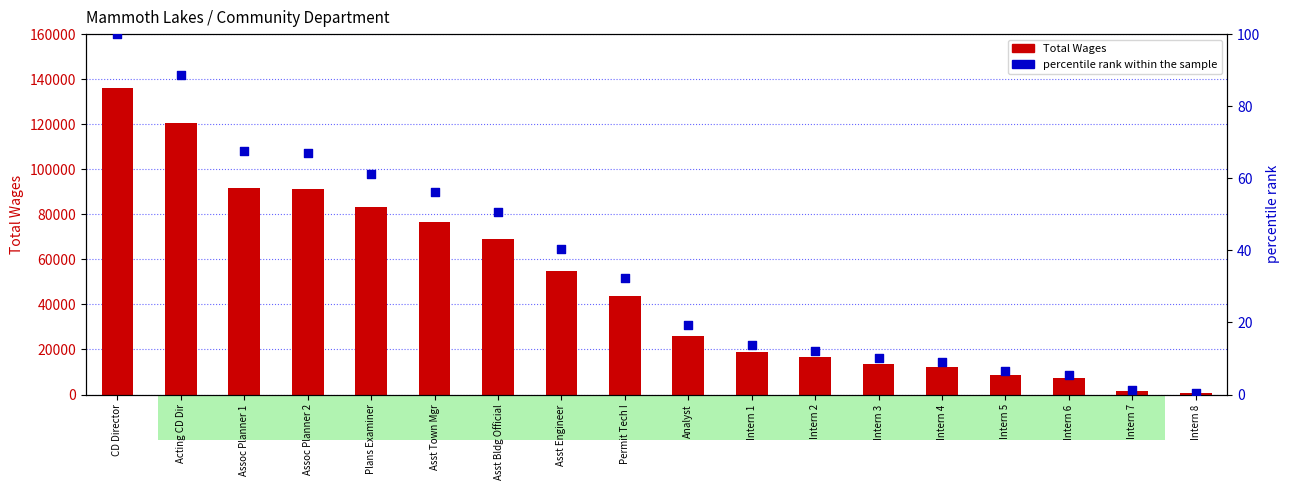

What are all the series names shown in the legend?

Total Wages, percentile rank within the sample